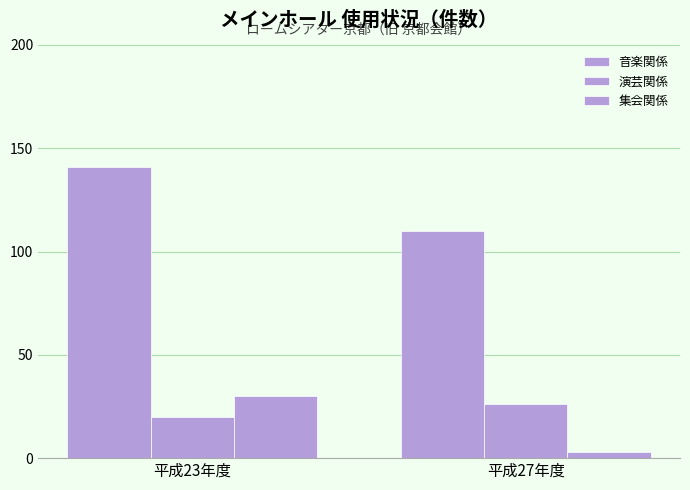

How many bars are there in total?

6